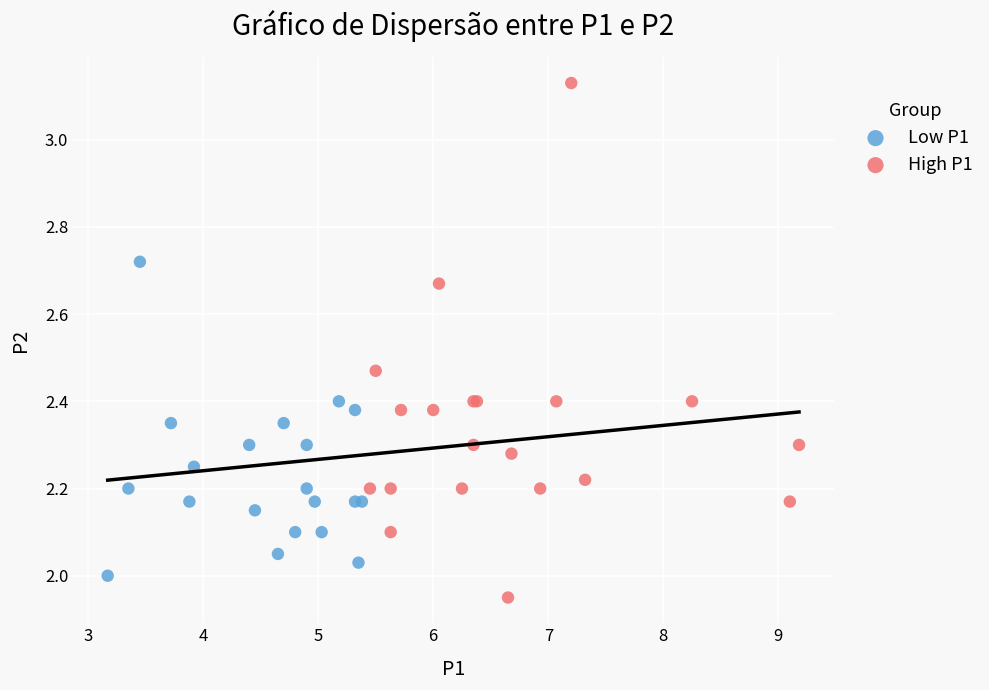

Which series reaches the maximum Y coordinate?

High P1